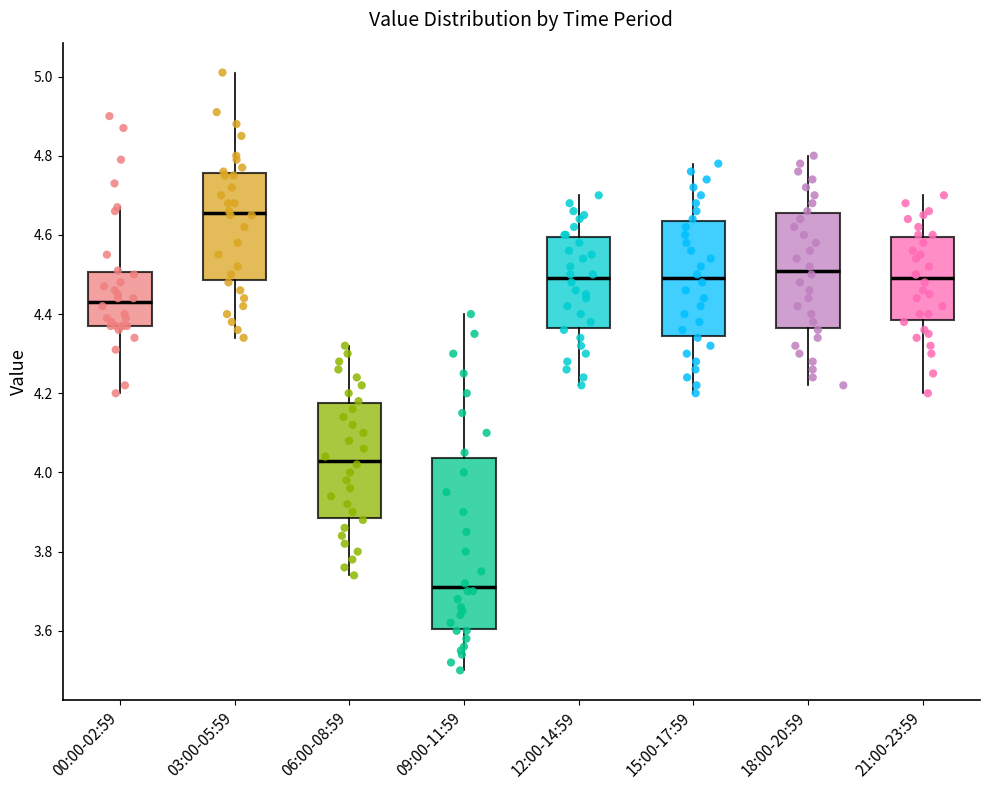

Reading left to right, transcribe this box plot: for each box, give where its median line is, the range the box spans, and where its two whiskers end, as read against the y-axis. The values are not printed on the chart, so give them approximately, as read against the axis.

00:00-02:59: median 4.44, box 4.38 to 4.50, whiskers 4.20 to 4.68
03:00-05:59: median 4.66, box 4.48 to 4.76, whiskers 4.34 to 5.02
06:00-08:59: median 4.04, box 3.88 to 4.18, whiskers 3.74 to 4.32
09:00-11:59: median 3.72, box 3.60 to 4.04, whiskers 3.50 to 4.40
12:00-14:59: median 4.50, box 4.36 to 4.60, whiskers 4.22 to 4.70
15:00-17:59: median 4.50, box 4.34 to 4.64, whiskers 4.20 to 4.78
18:00-20:59: median 4.52, box 4.36 to 4.66, whiskers 4.22 to 4.80
21:00-23:59: median 4.50, box 4.38 to 4.60, whiskers 4.20 to 4.70